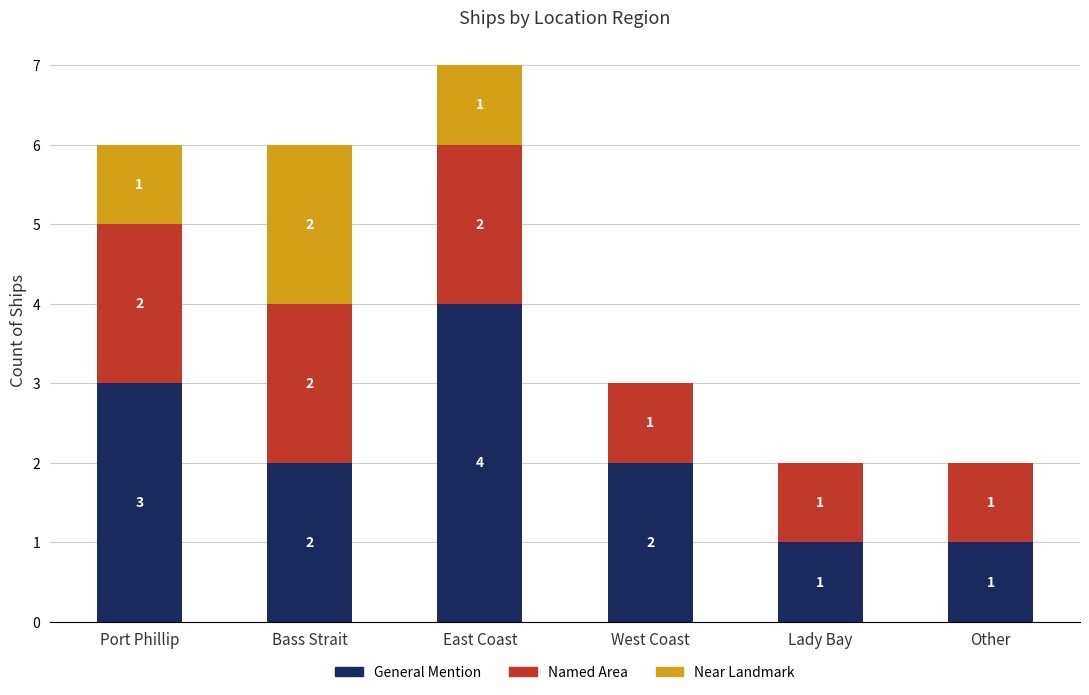

The value of General Mention at Other is 0. True or false?

False